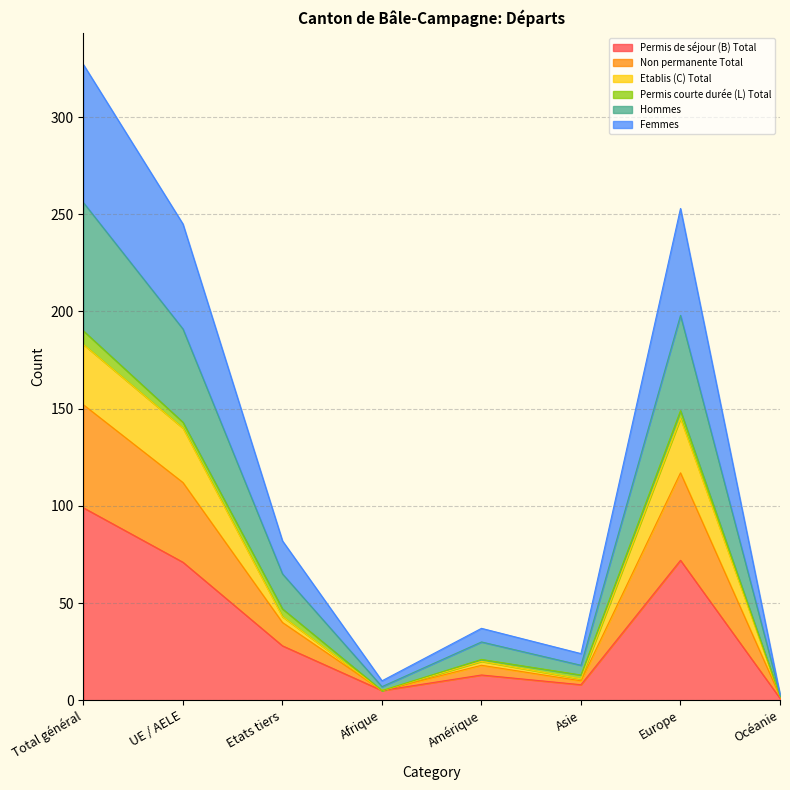

How many interior local peaks does the Femmes series have?

2